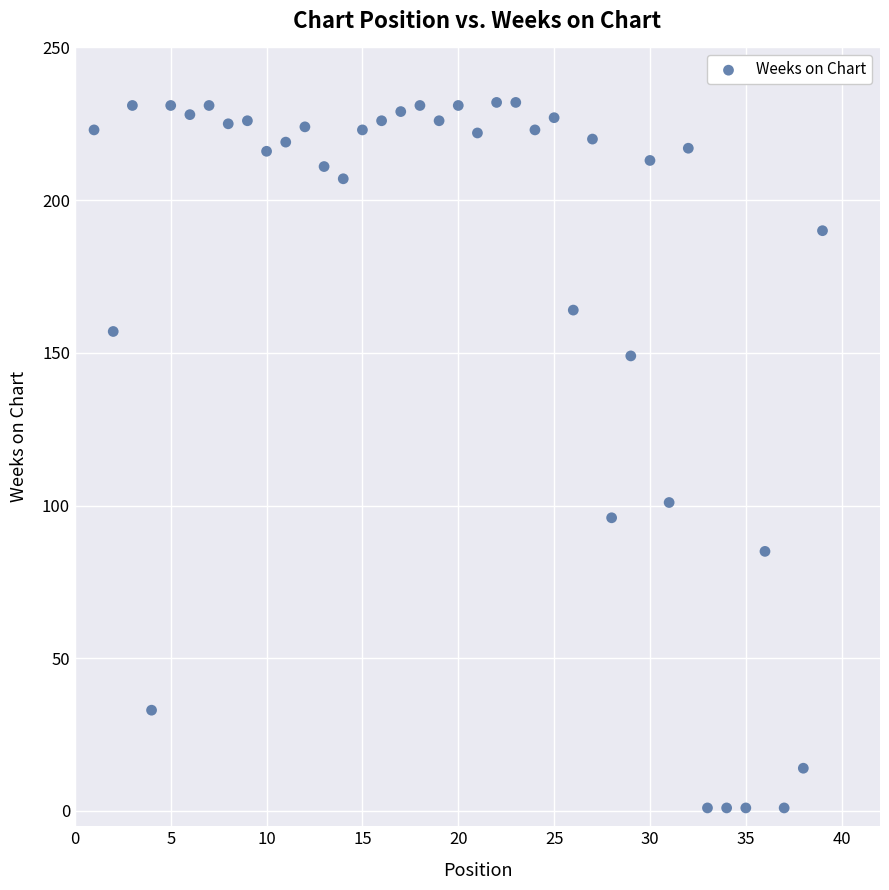

What Y value in the scatter plot is closest to 116?

101